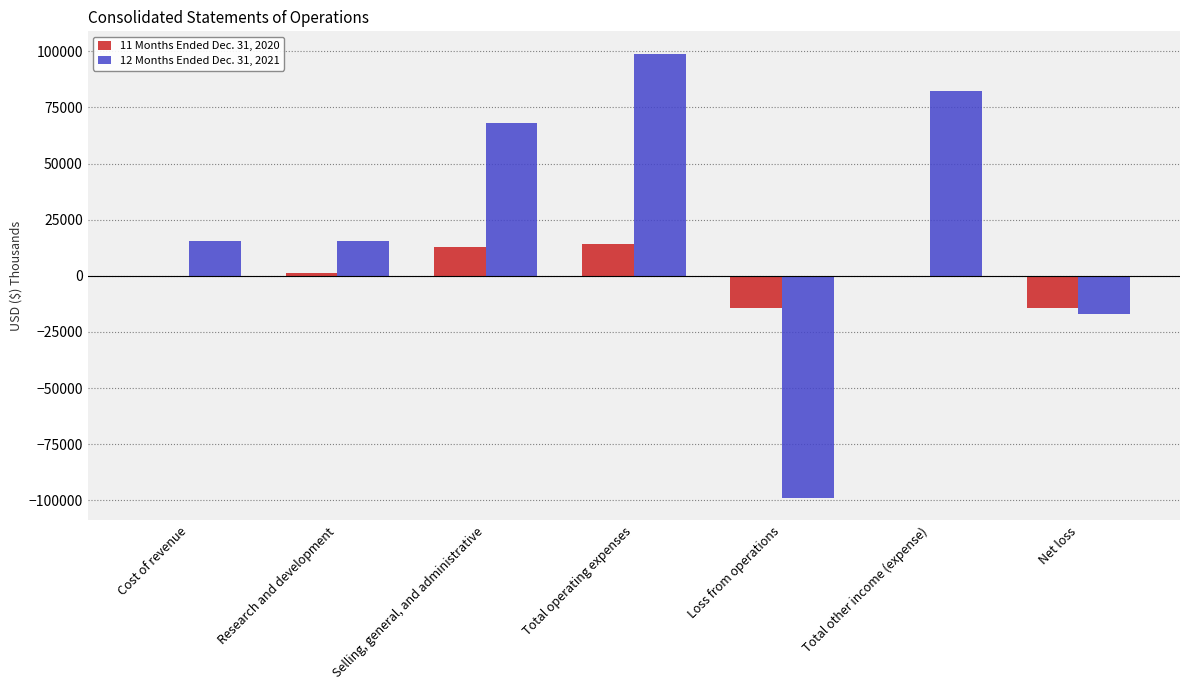

What is the sum of all 11 Months Ended Dec. 31, 2020 values?

-290